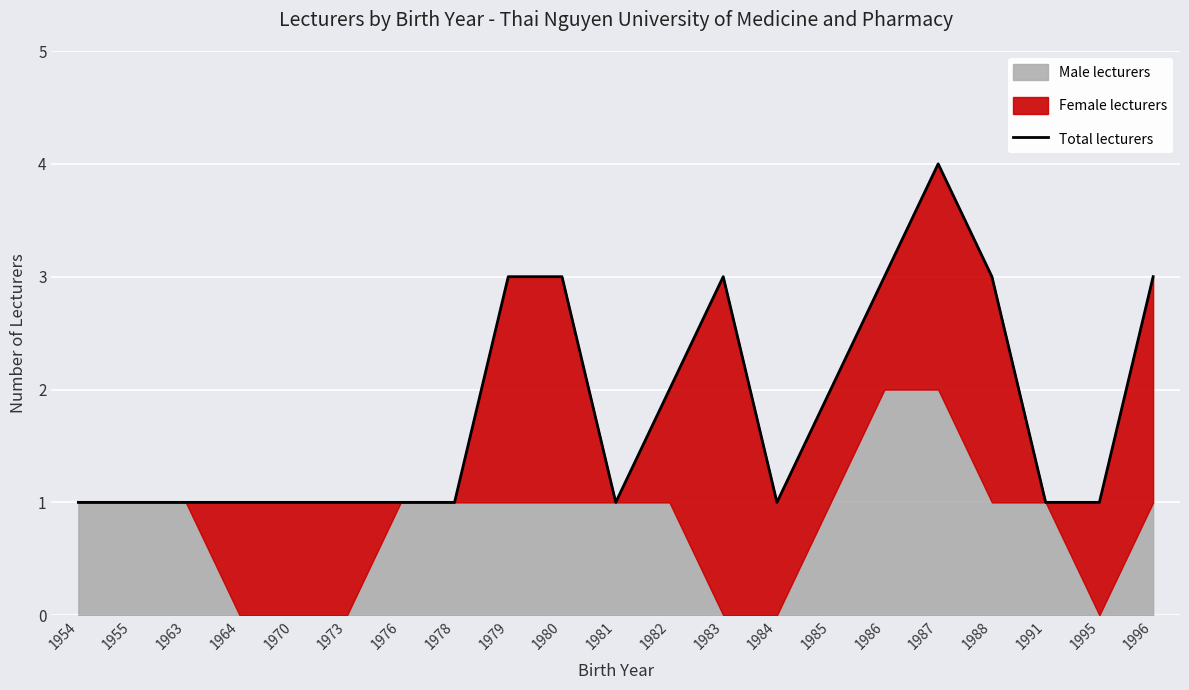

What is the difference between the maximum and minimum values?

3